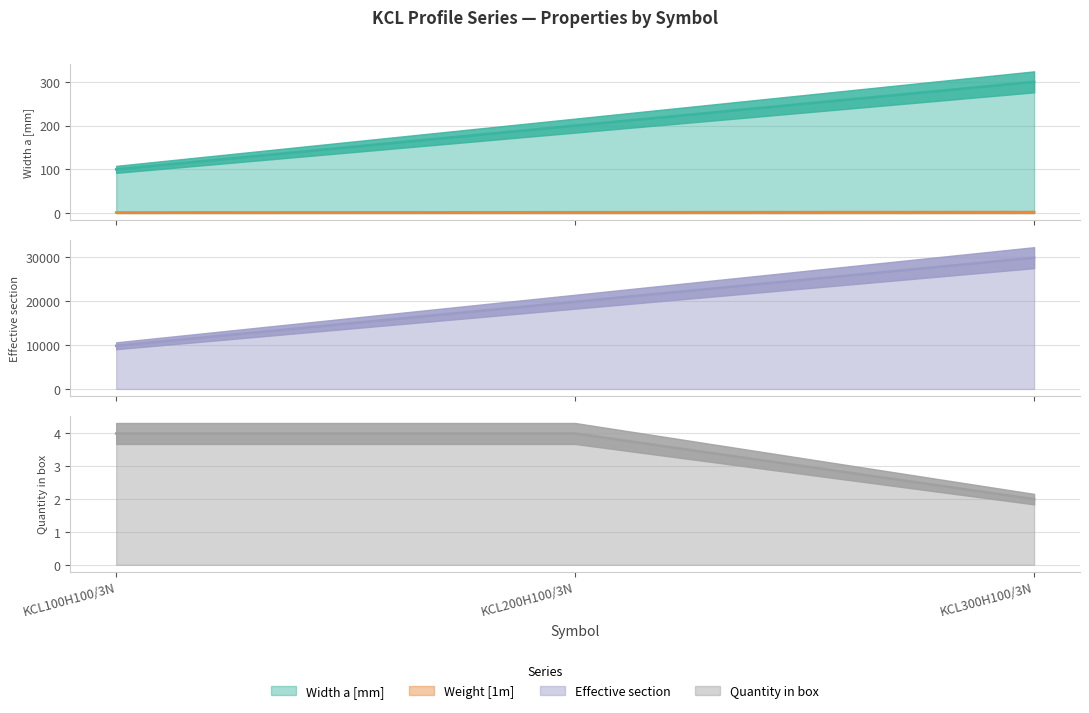

Between KCL100H100/3N and KCL200H100/3N, which is larger?

KCL200H100/3N